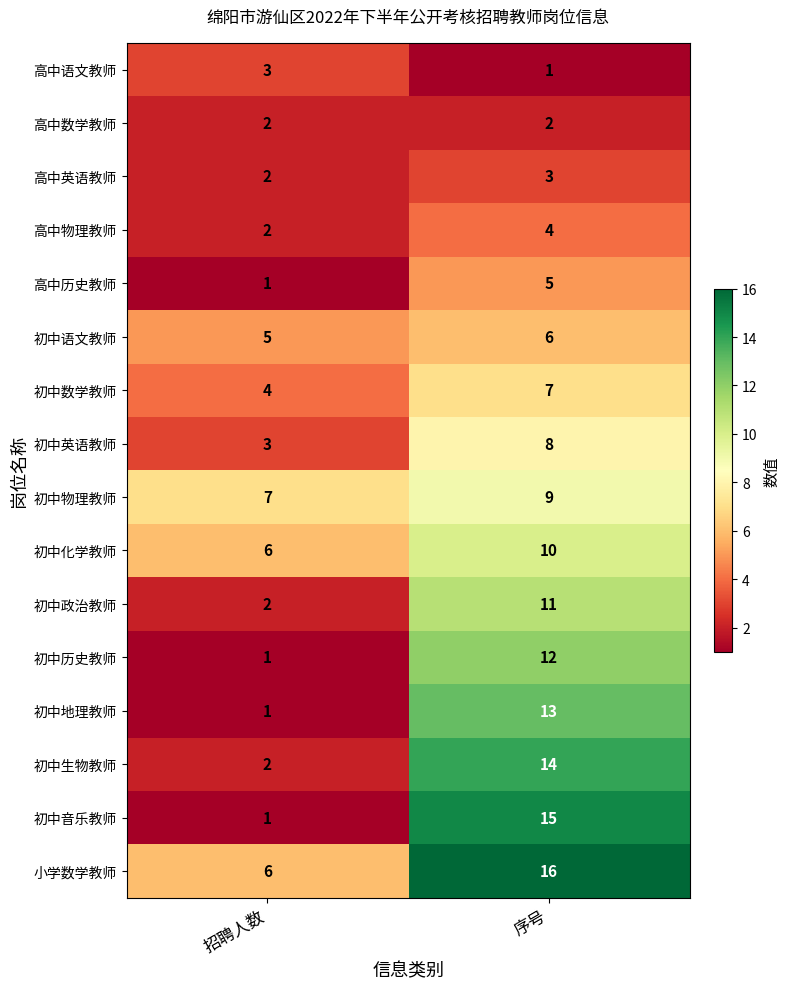

What is the difference between the maximum and minimum values in the 初中生物教师 series?

12